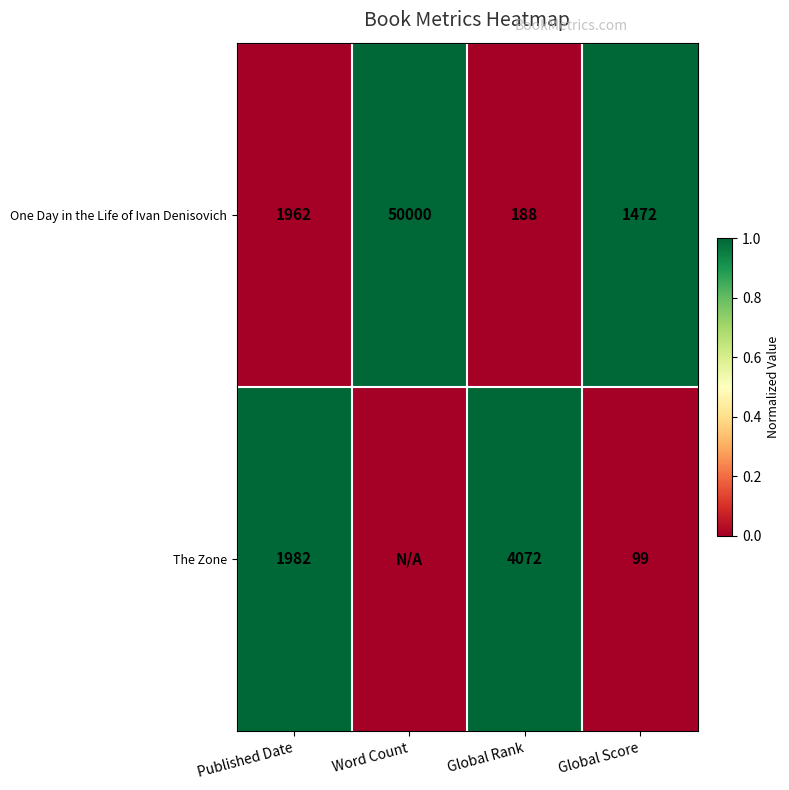

Read the One Day in the Life of Ivan Denisovich value at Word Count.

50000